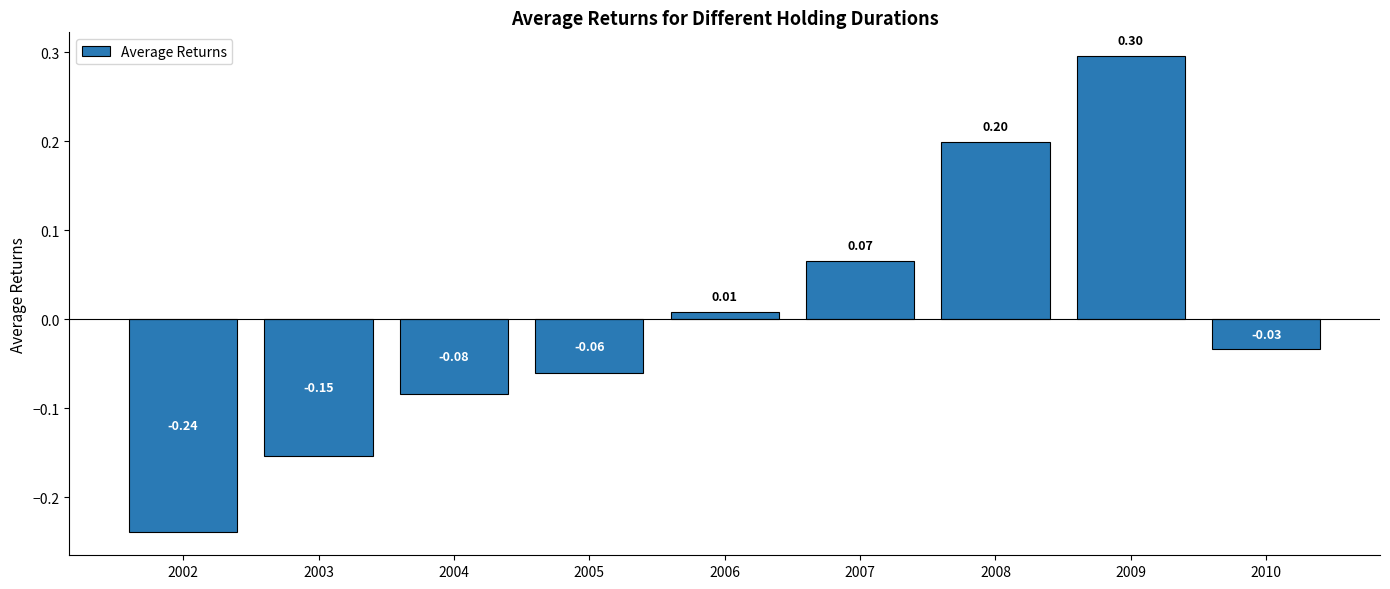

Rank the categories by value from lowest to highest.

2002, 2003, 2004, 2005, 2010, 2006, 2007, 2008, 2009